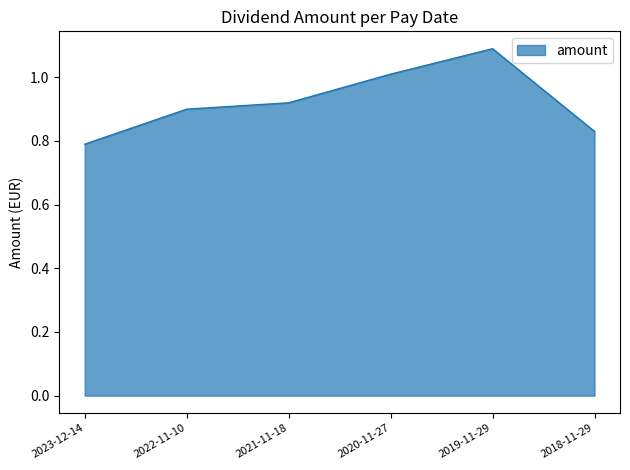

What is the difference between the maximum and second lowest values?

0.3